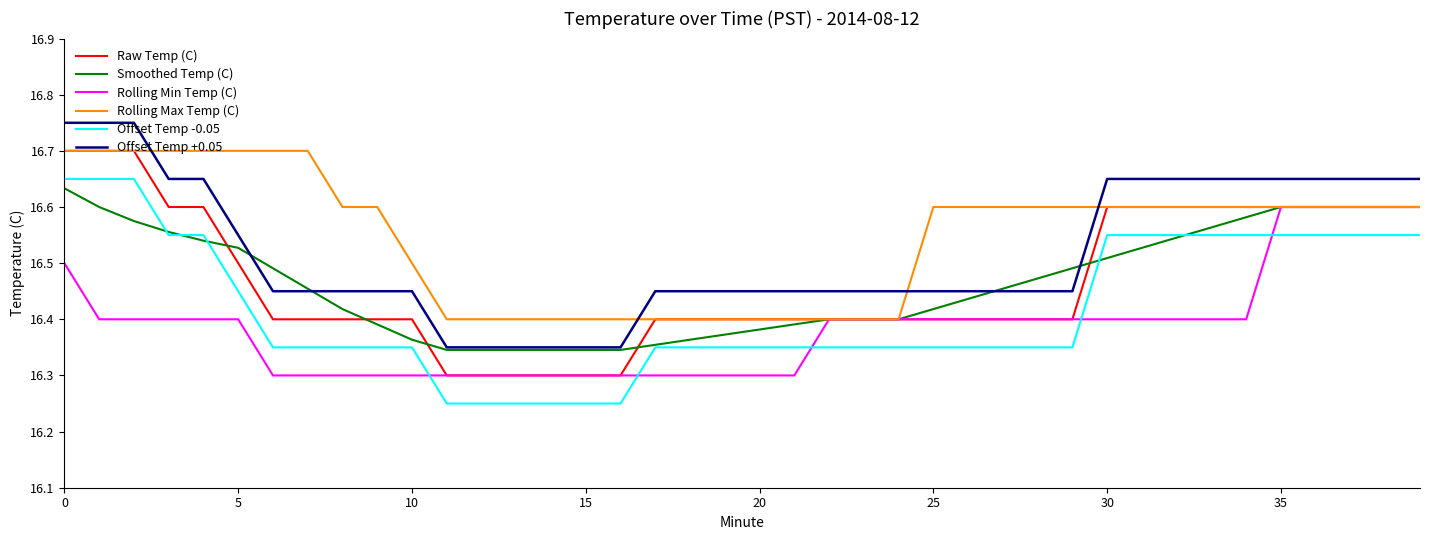

True or false: Rolling Max Temp (C) and Offset Temp -0.05 cross at least once.

False